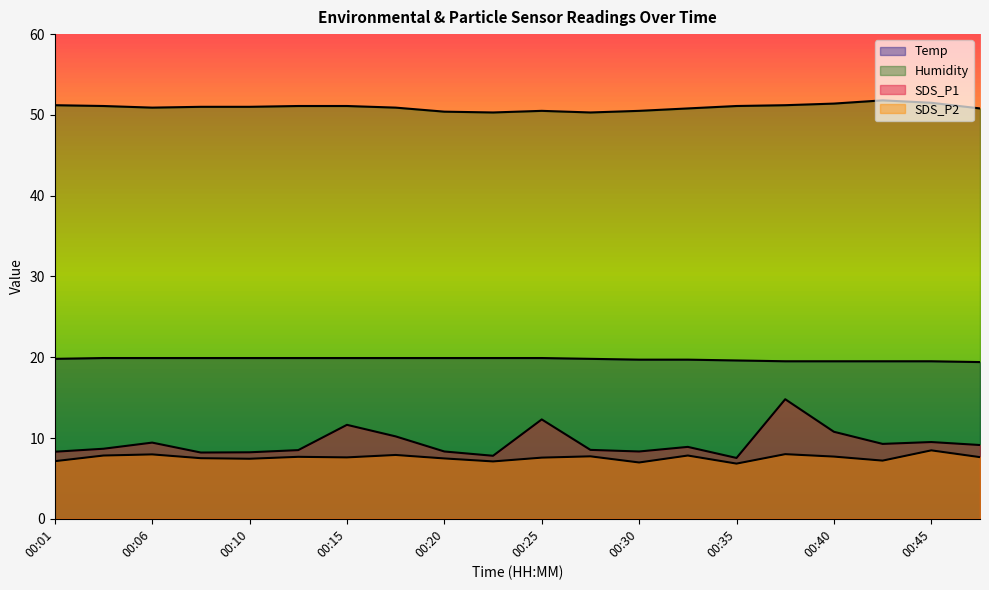

At which category does SDS_P1 reach its first local peak?

00:06